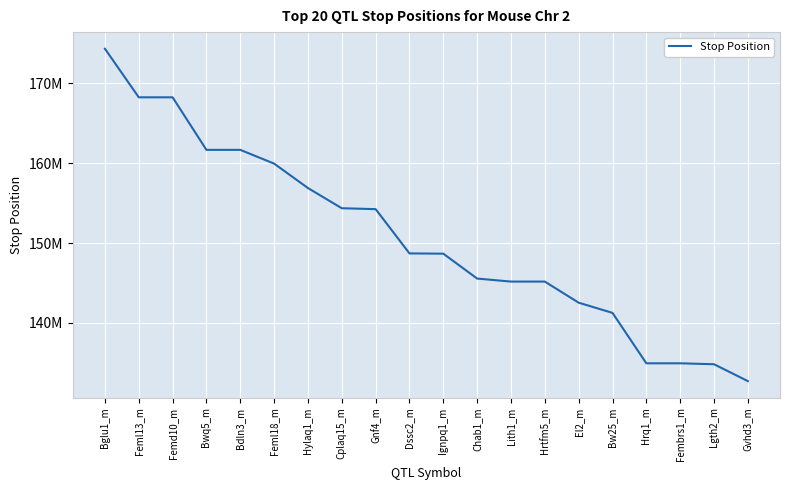

What is the ratio of the value at Lgth2_m to the value at El2_m?

0.9